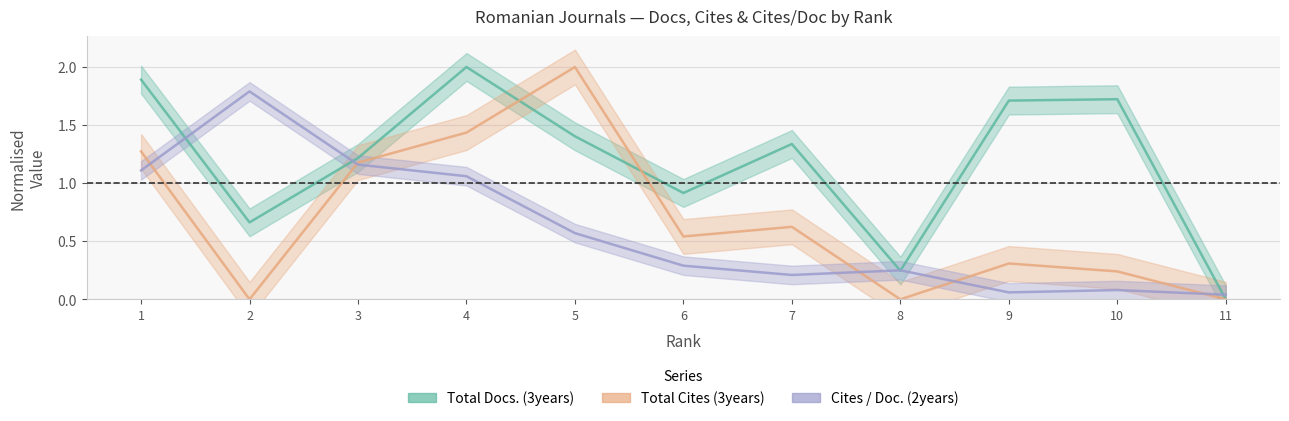

Where do Total Docs. (3years) and Total Cites (3years) first cross each other?

4 and 5